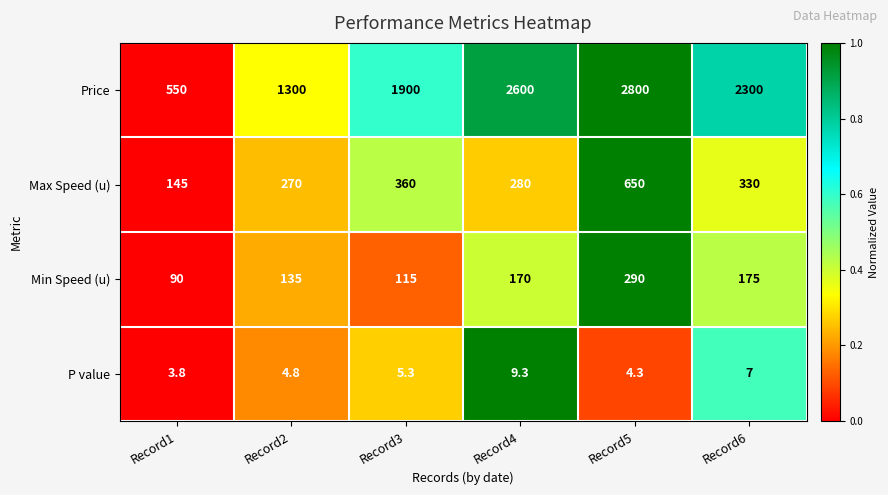

Reading left to right, extract all data points from this chart.

Price: Record1=550.0	Record2=1300.0	Record3=1900.0	Record4=2600.0	Record5=2800.0	Record6=2300.0
Max Speed (u): Record1=145.0	Record2=270.0	Record3=360.0	Record4=280.0	Record5=650.0	Record6=330.0
Min Speed (u): Record1=90.0	Record2=135.0	Record3=115.0	Record4=170.0	Record5=290.0	Record6=175.0
P value: Record1=3.8	Record2=4.8	Record3=5.3	Record4=9.3	Record5=4.3	Record6=7.0